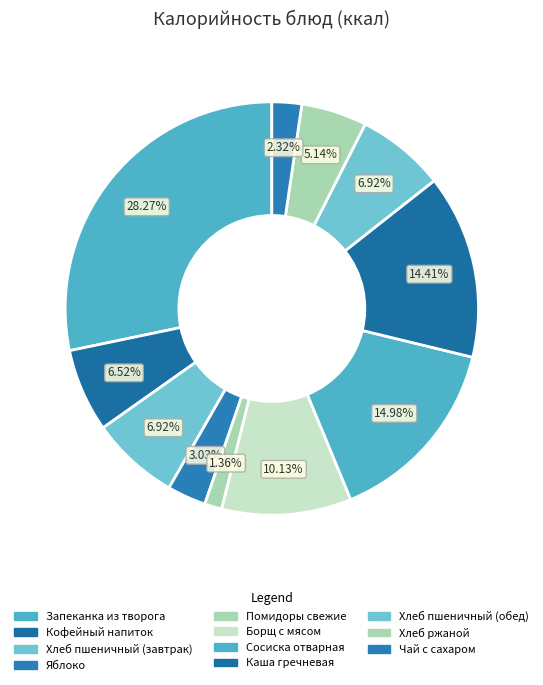

To the nearest percent, what percentage of the pie is Борщ с мясом?

10%